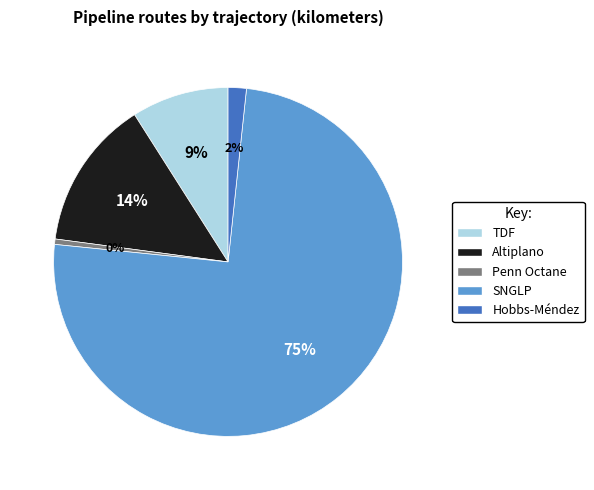

The Penn Octane slice represents 0% of the pie. True or false?

True